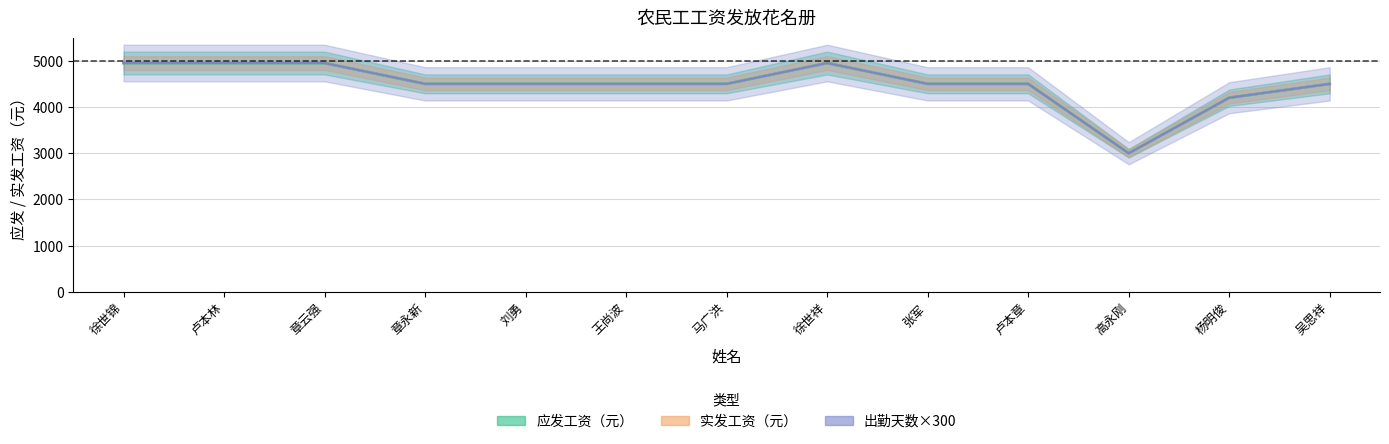

At which label does 出勤天数 first exceed 4500?

徐世锦